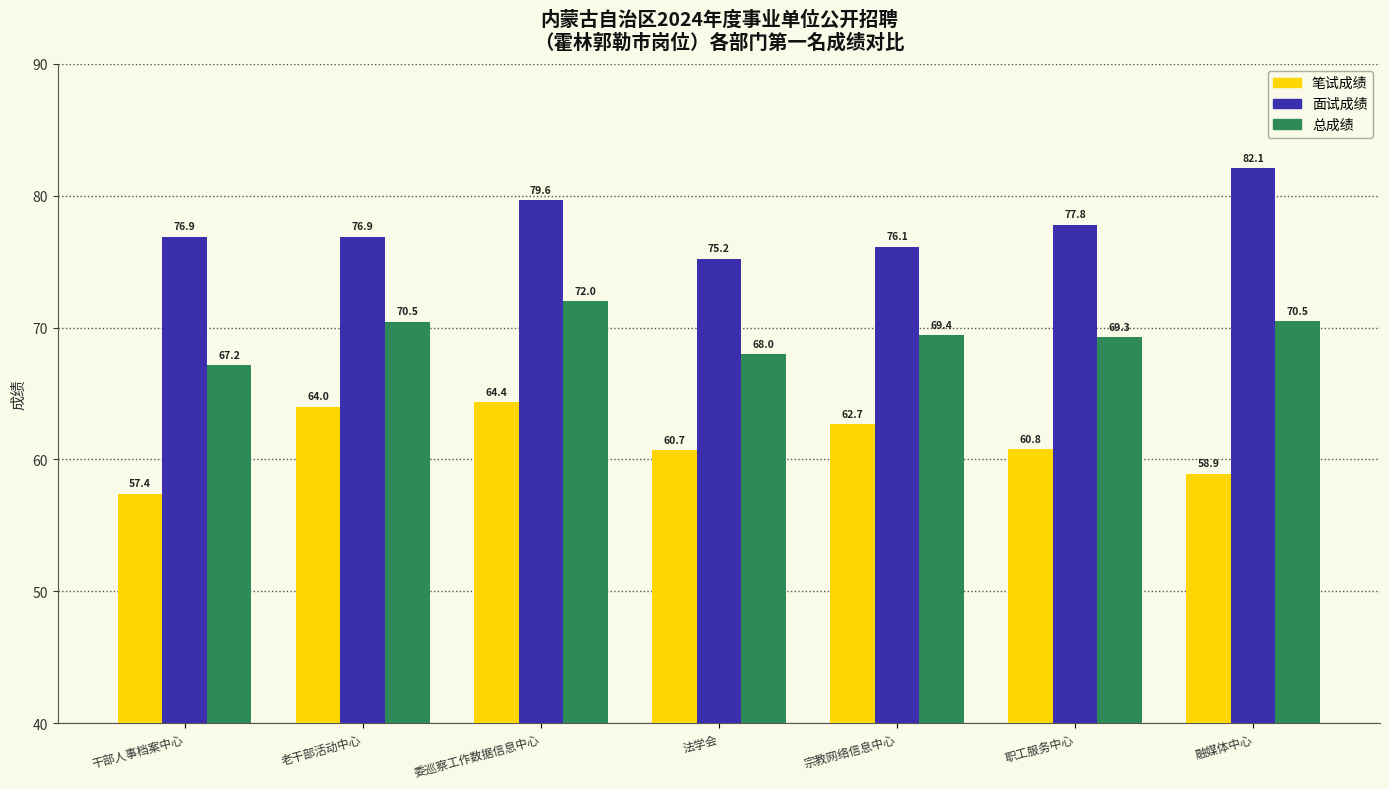

Are the bars horizontal?

No